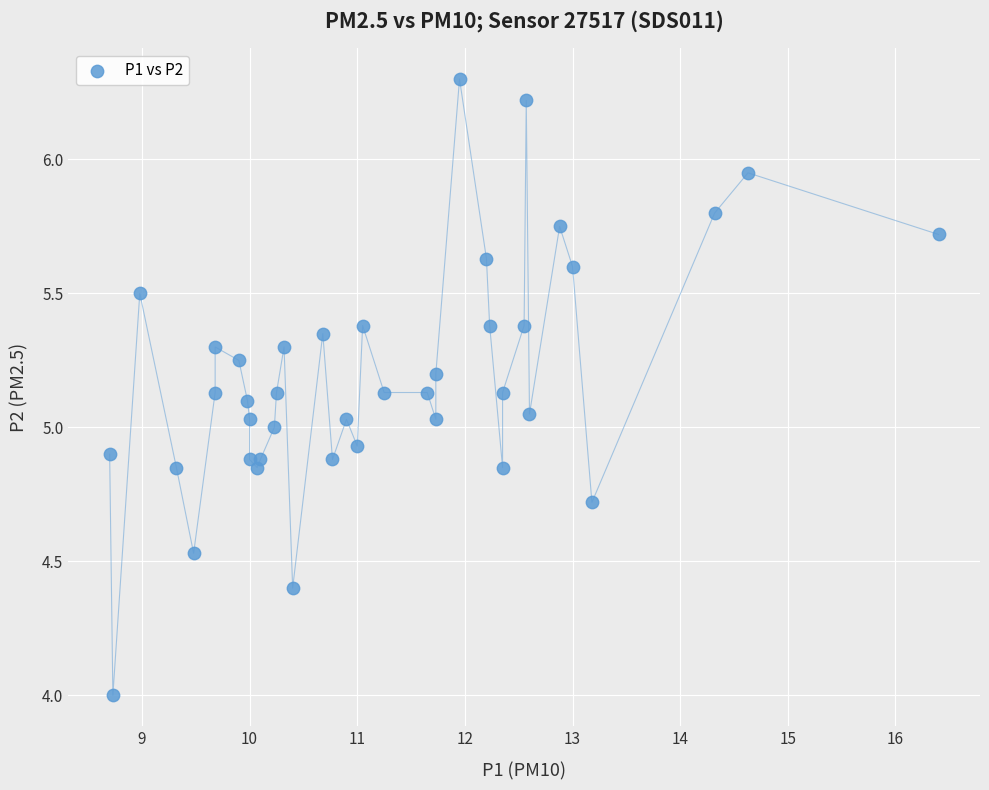

What is the range of X values (max minus min)?

7.7